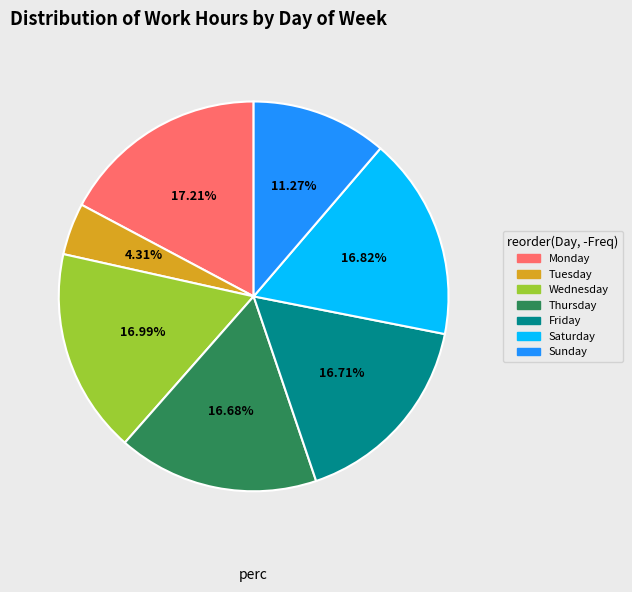

Is there a majority slice in this chart?

No